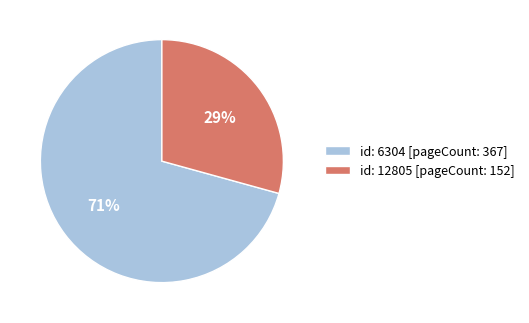

Which category has the biggest portion of the pie?

id: 6304 [pageCount: 367]